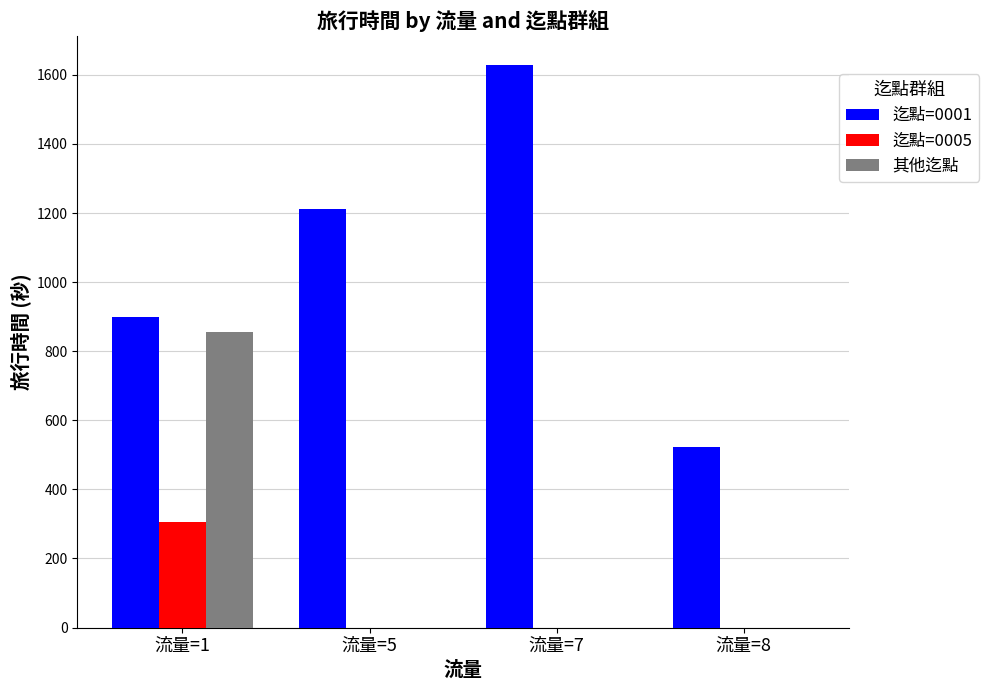

Reading left to right, list all the values displayed in this chart.

迄點=0001: 流量=1=900	流量=5=1213	流量=7=1630	流量=8=524
迄點=0005: 流量=1=306	流量=5=0	流量=7=0	流量=8=0
其他迄點: 流量=1=857	流量=5=0	流量=7=0	流量=8=0